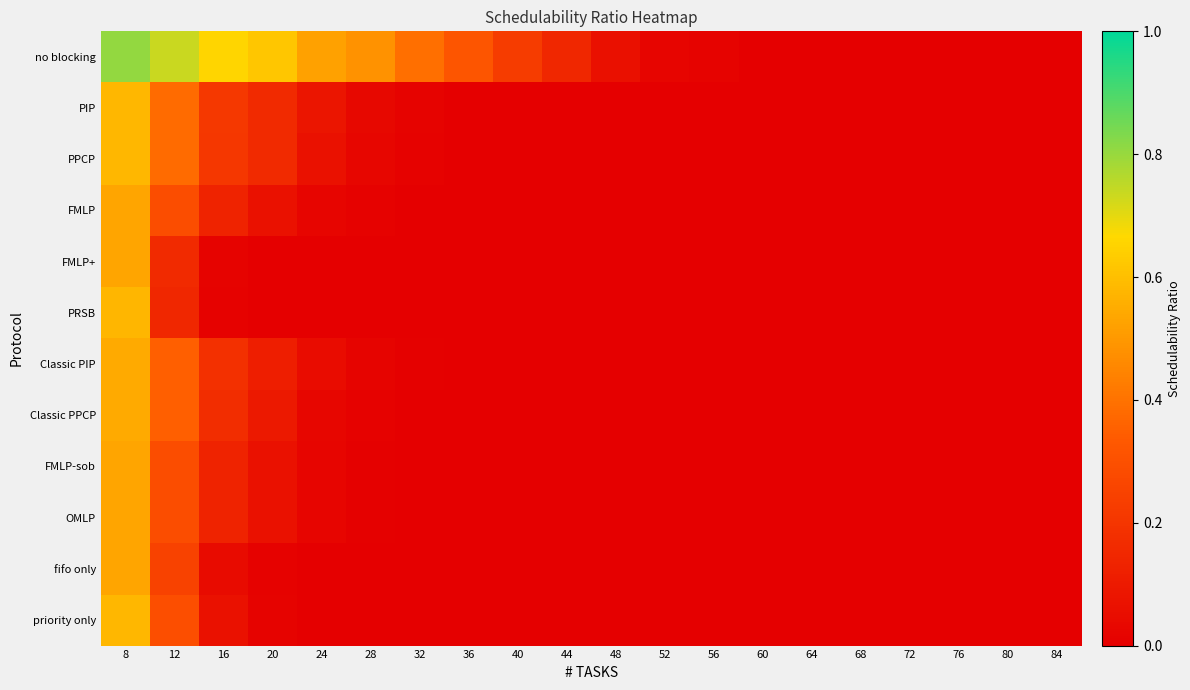

Which label corresponds to the smallest value in the chart?

64